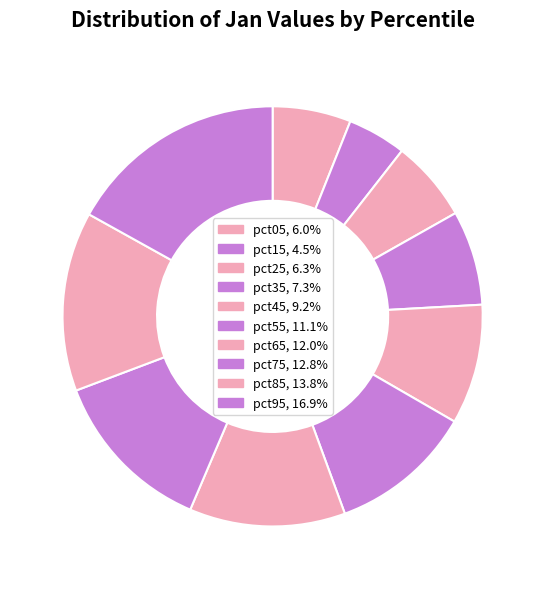

How many segments does this pie chart have?

10